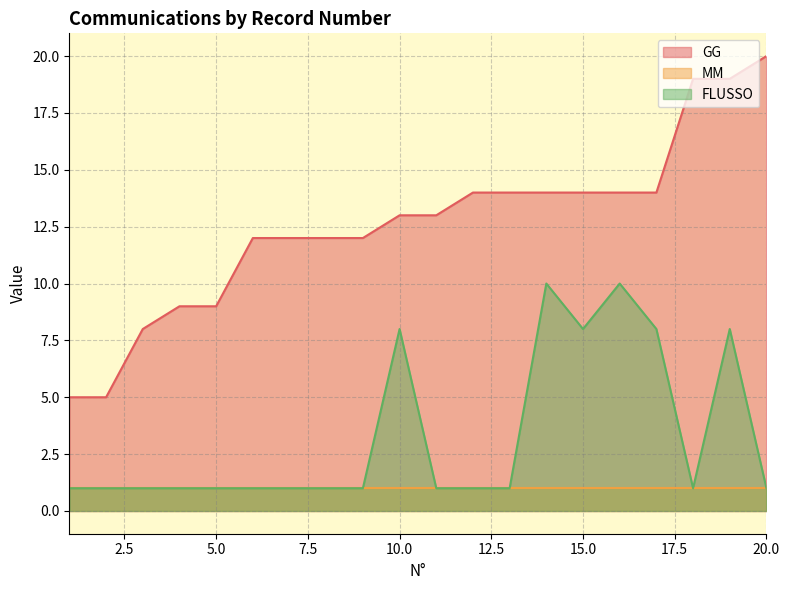

Which series has the widest spread of values?

GG